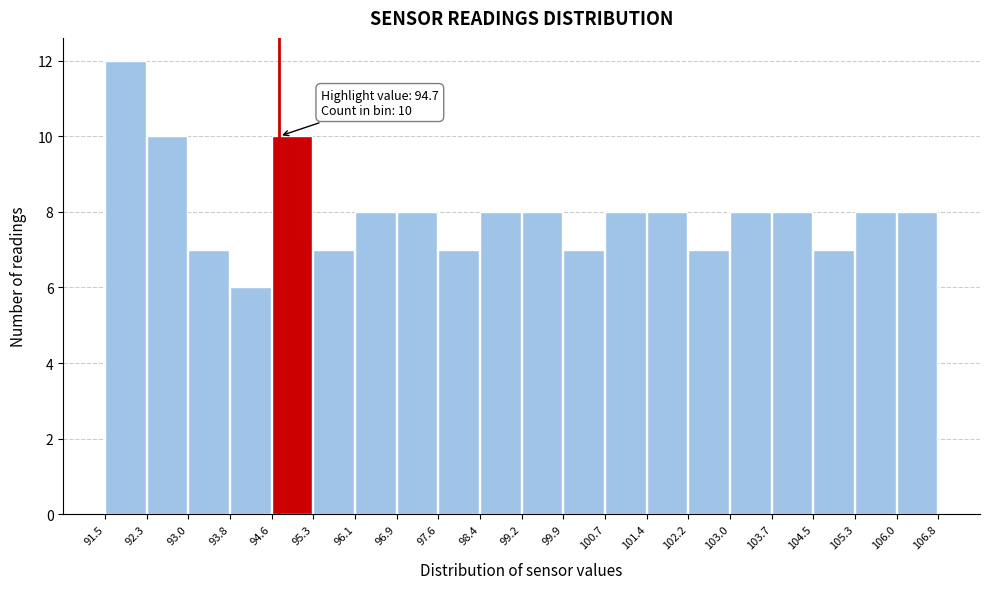

Which range on the x-axis has the tallest bar?

91.5 to 92.3